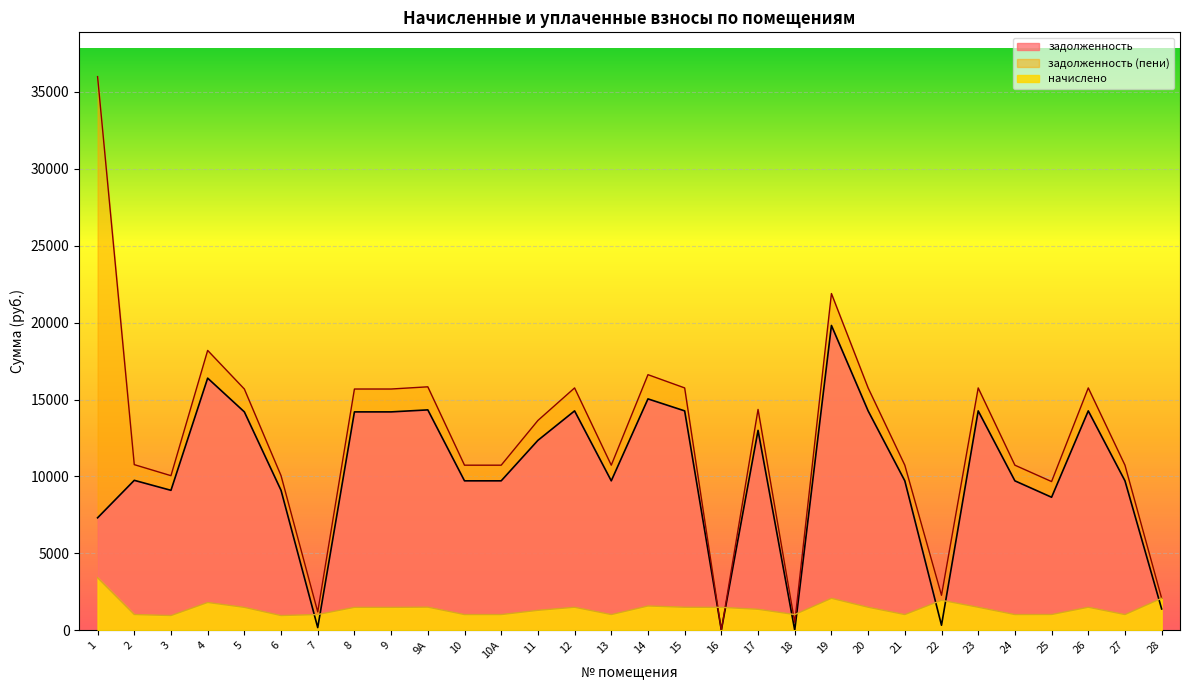

Which has a higher value, 16 or 27?

27